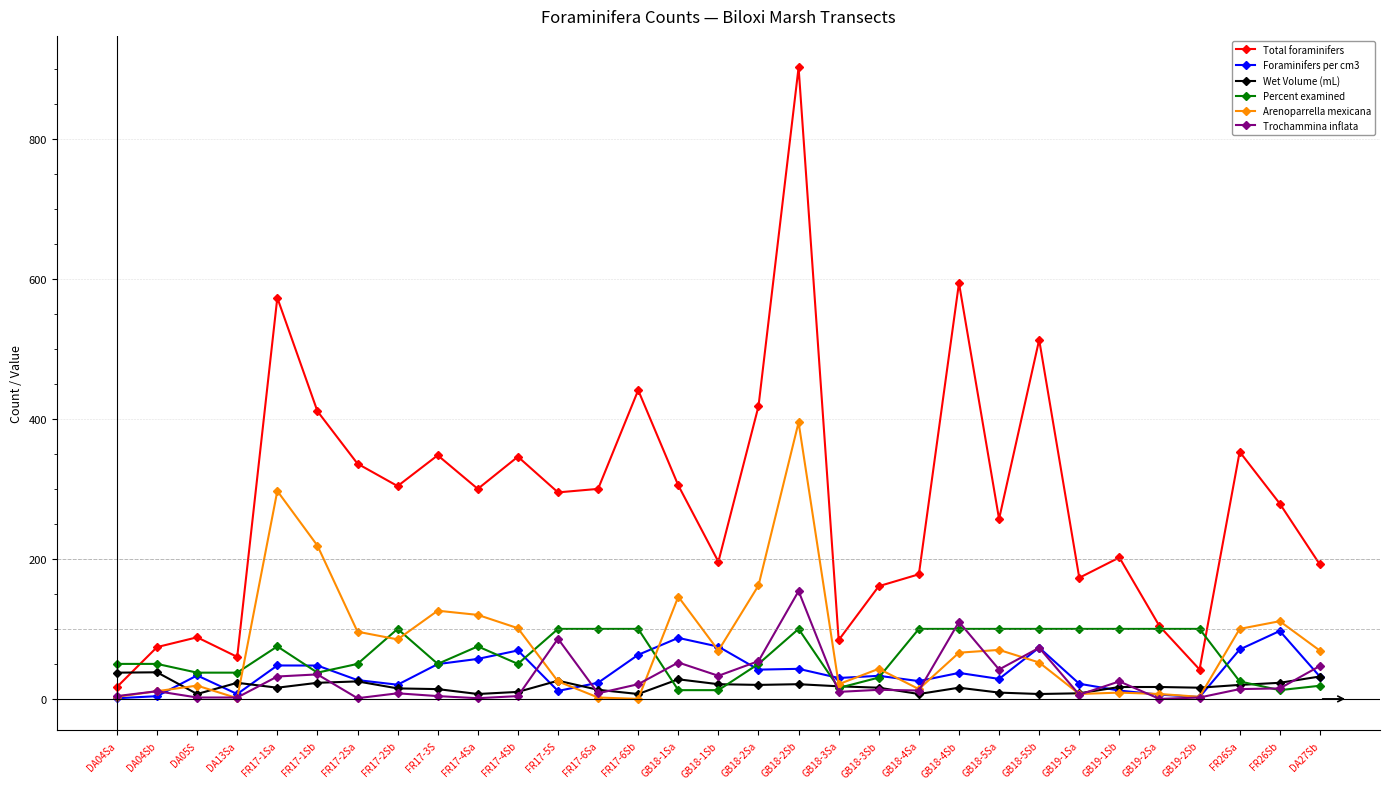

What is the average value of the Foraminifers per cm3 series?

38.0